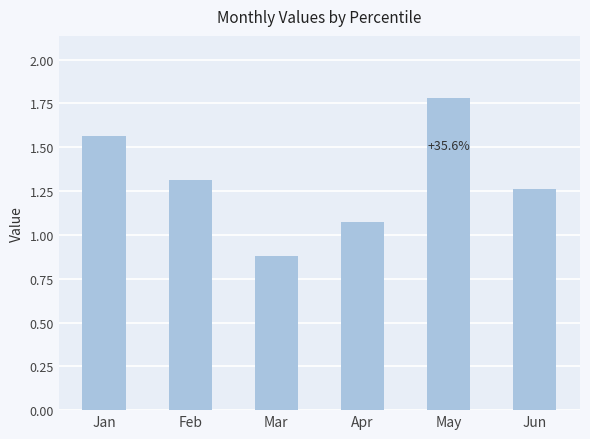

What is the greatest value displayed?

1.8